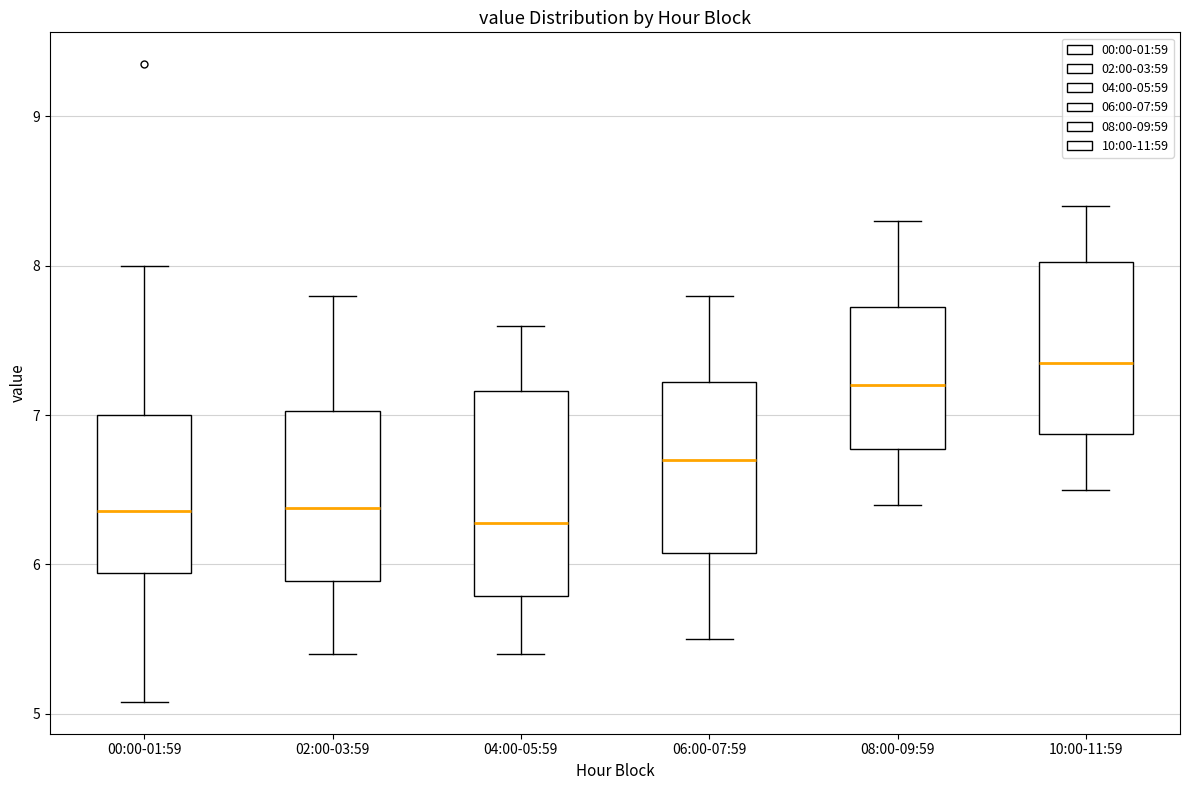

Reading left to right, transcribe this box plot: for each box, give where its median line is, the range the box spans, and where its two whiskers end, as read against the y-axis. The values are not printed on the chart, so give them approximately, as read against the axis.

00:00-01:59: median 6.4, box 5.9 to 7.0, whiskers 5.1 to 8.0
02:00-03:59: median 6.4, box 5.9 to 7.0, whiskers 5.4 to 7.8
04:00-05:59: median 6.3, box 5.8 to 7.2, whiskers 5.4 to 7.6
06:00-07:59: median 6.7, box 6.1 to 7.2, whiskers 5.5 to 7.8
08:00-09:59: median 7.2, box 6.8 to 7.7, whiskers 6.4 to 8.3
10:00-11:59: median 7.4, box 6.9 to 8.0, whiskers 6.5 to 8.4